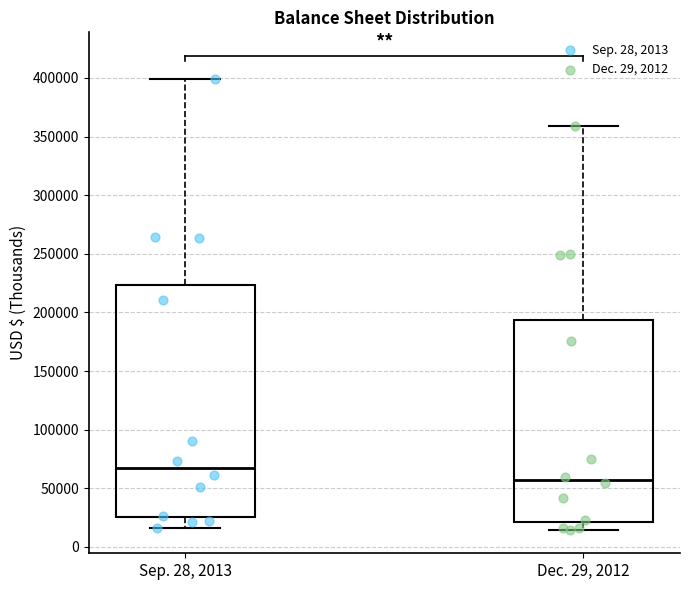

Where is the lower edge of the box for Dec. 29, 2012 on the y-axis? The values are not printed on the chart, so give them approximately, as read against the axis.

20000